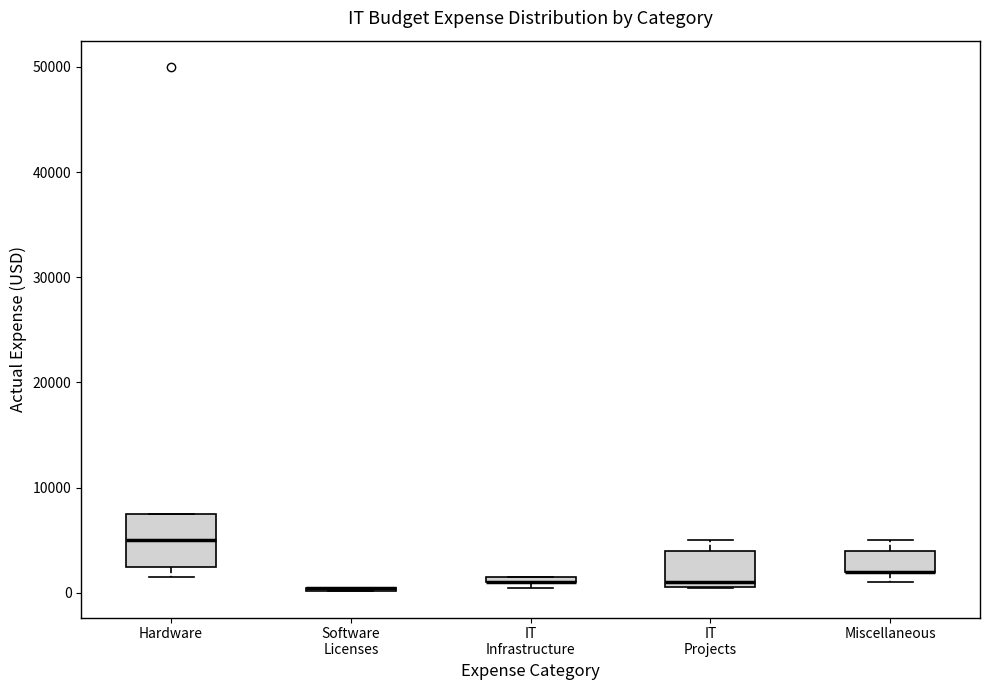

Where is the upper edge of the box for Miscellaneous on the y-axis? The values are not printed on the chart, so give them approximately, as read against the axis.

4000